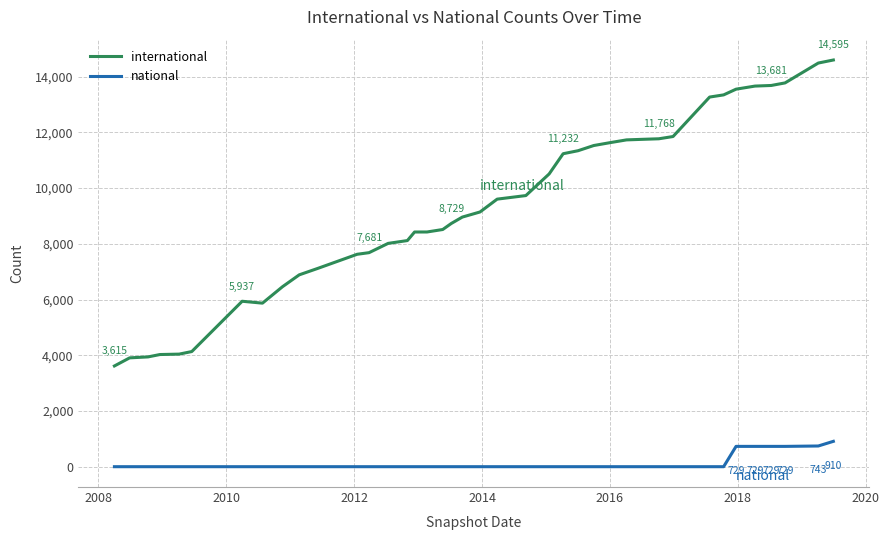

True or false: international and national cross at least once.

False